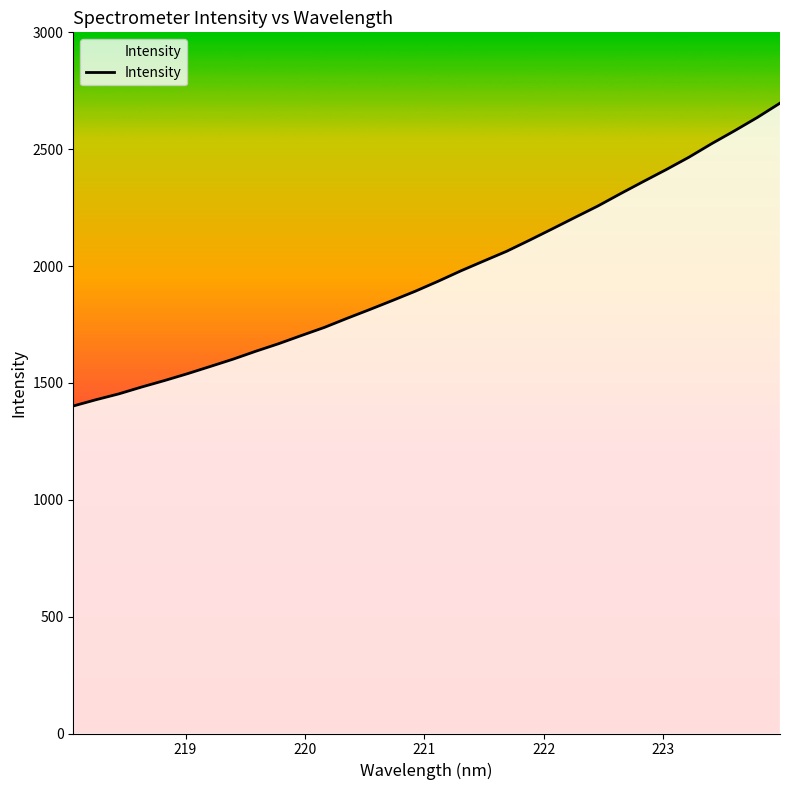

Reading right to left, what are all the values shown in this chart?

2697.0	2635.5	2578.6	2523.6	2465.6	2412.5	2361.6	2309.9	2256.8	2208.1	2158.9	2110.4	2063.2	2021.7	1979.8	1935.2	1892.6	1853.0	1814.2	1776.3	1737.3	1702.9	1667.8	1635.6	1601.5	1570.3	1539.4	1510.2	1482.6	1453.2	1428.2	1401.3